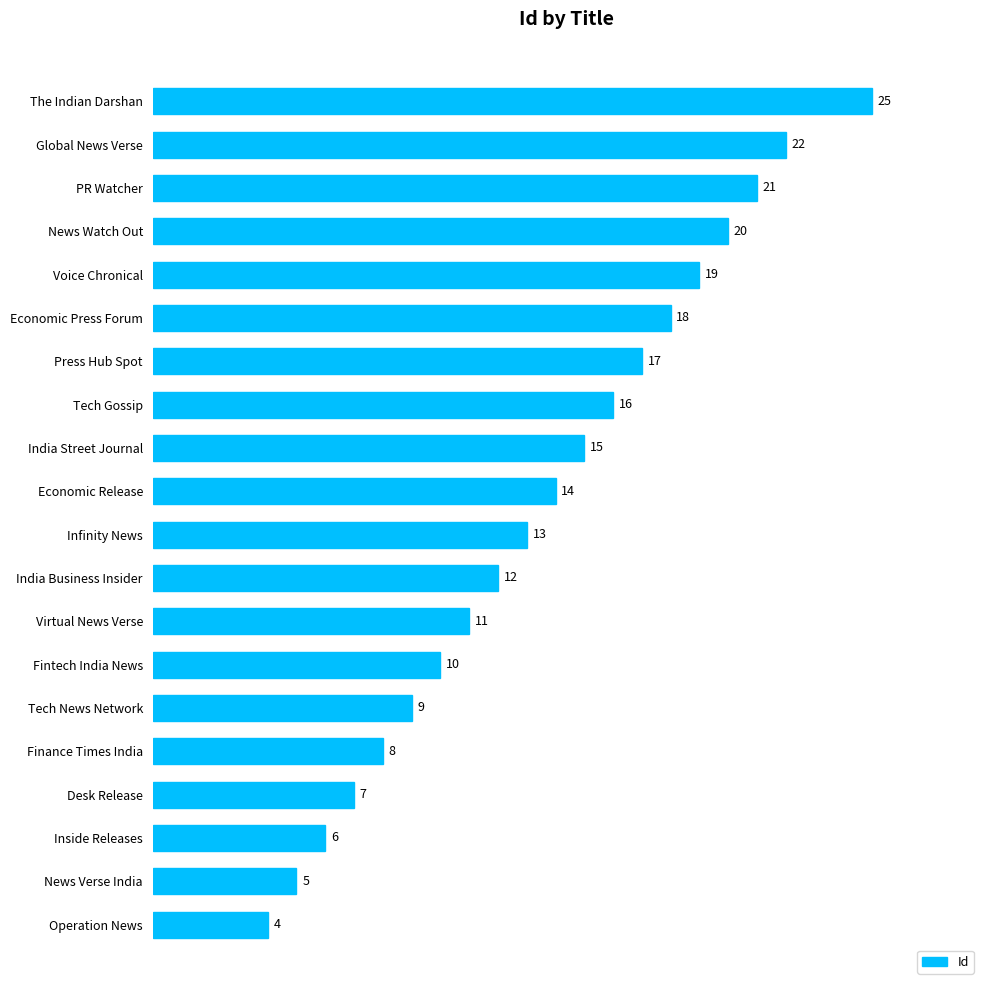

Reading top to bottom, what are all the values shown in this chart?

The Indian Darshan=25	Global News Verse=22	PR Watcher=21	News Watch Out=20	Voice Chronical=19	Economic Press Forum=18	Press Hub Spot=17	Tech Gossip=16	India Street Journal=15	Economic Release=14	Infinity News=13	India Business Insider=12	Virtual News Verse=11	Fintech India News=10	Tech News Network=9	Finance Times India=8	Desk Release=7	Inside Releases=6	News Verse India=5	Operation News=4